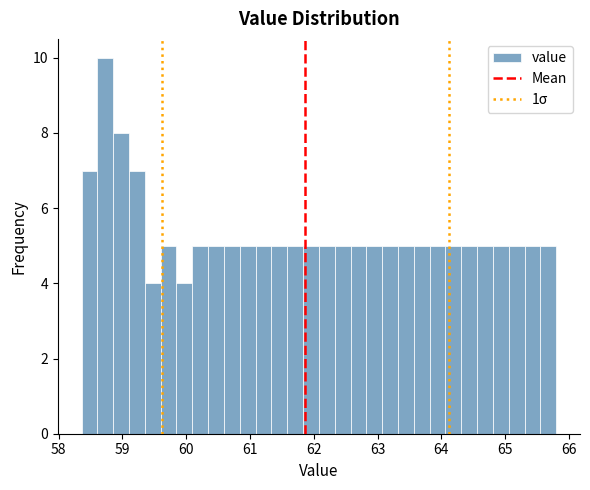

Around what value on the x-axis is the tallest bar? Give the approximate position of its centre, as read against the axis.

58.7